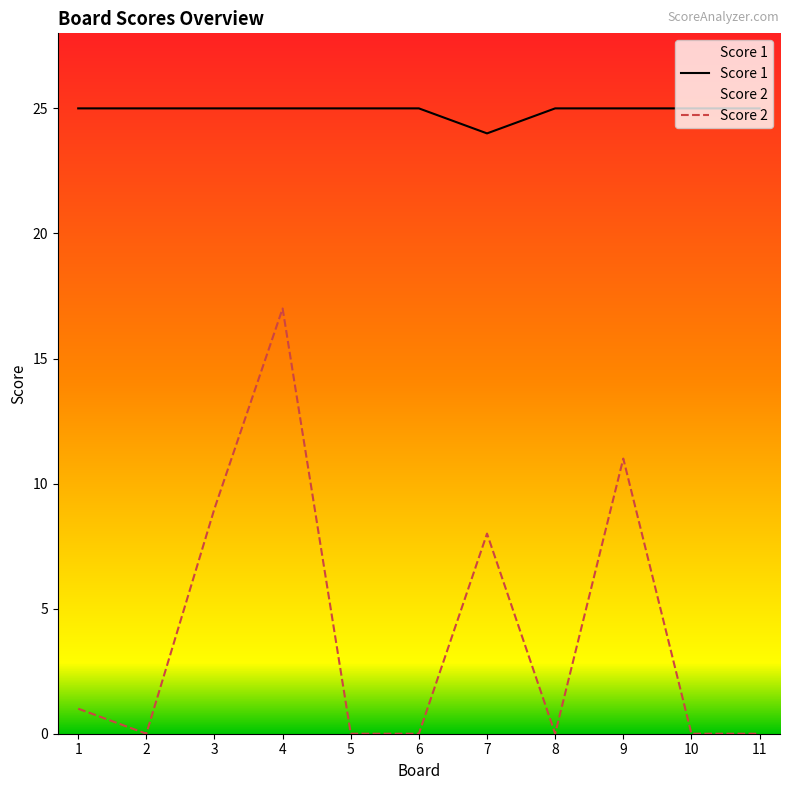

How many data points in Score 2 are above 0?

5